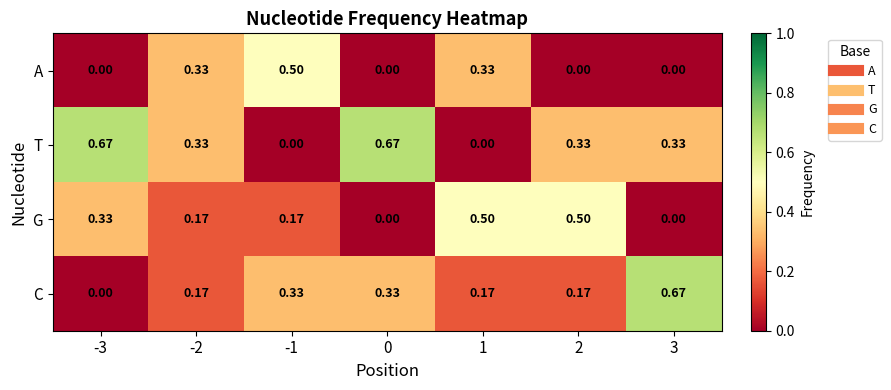

Which series has the largest total across all categories?

T